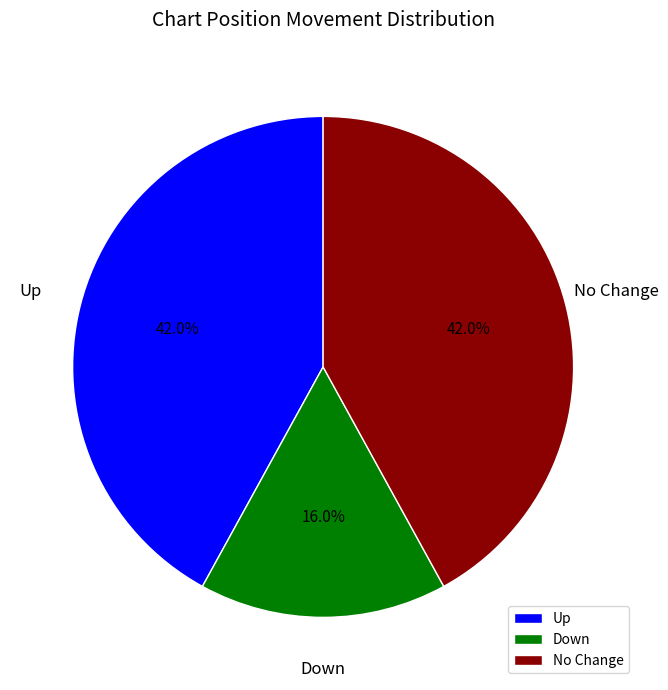

Which slice is the smallest?

Down